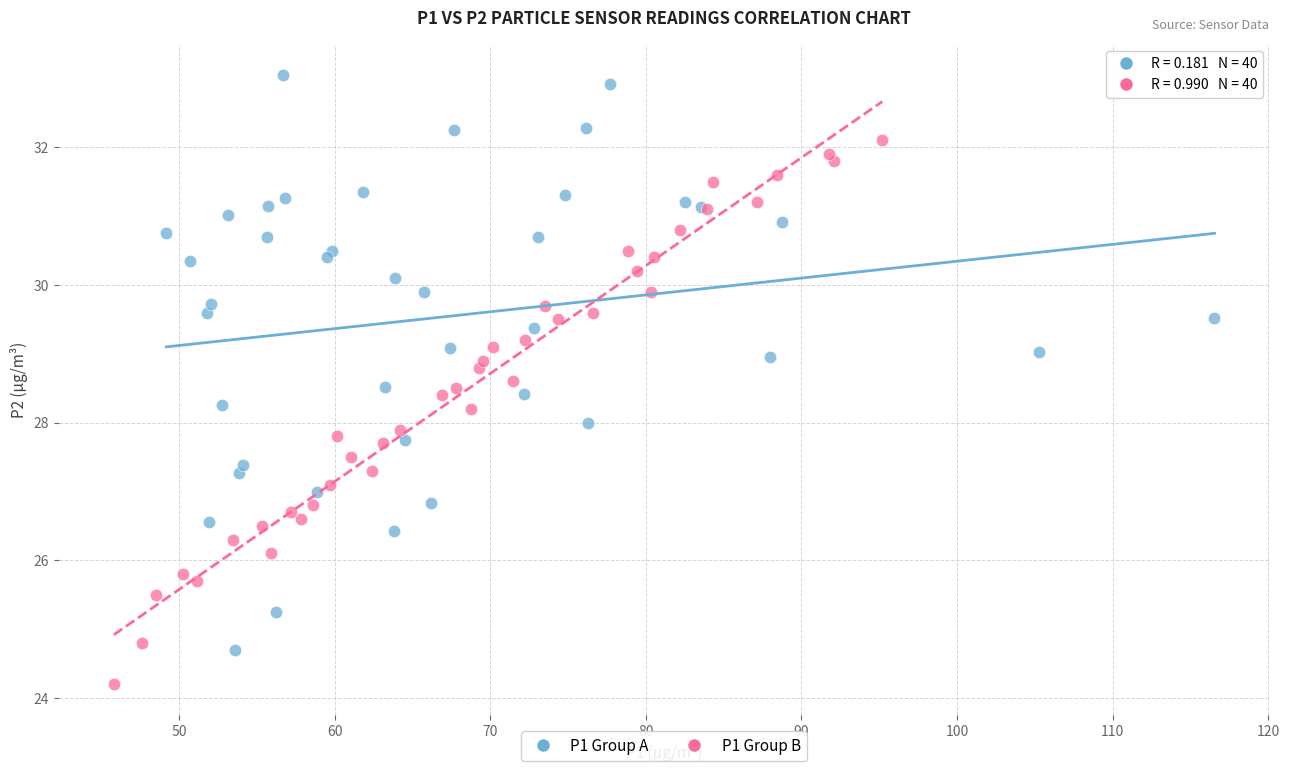

Which series has the widest spread of Y values?

P1 Group A